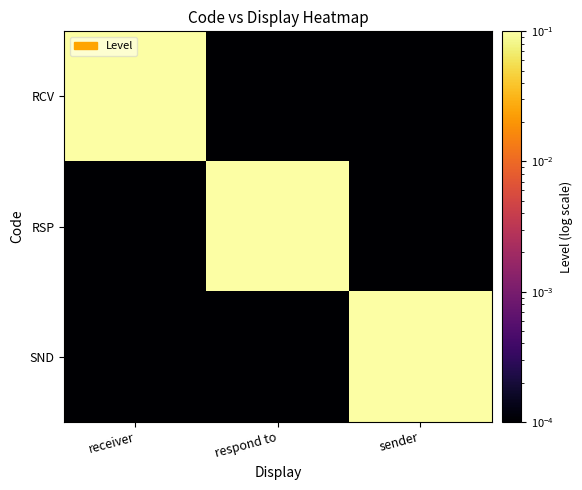

Reading left to right, transcribe all the data shown in this chart.

RCV: receiver=1.0	respond to=0.0	sender=0.0
RSP: receiver=0.0	respond to=1.0	sender=0.0
SND: receiver=0.0	respond to=0.0	sender=1.0